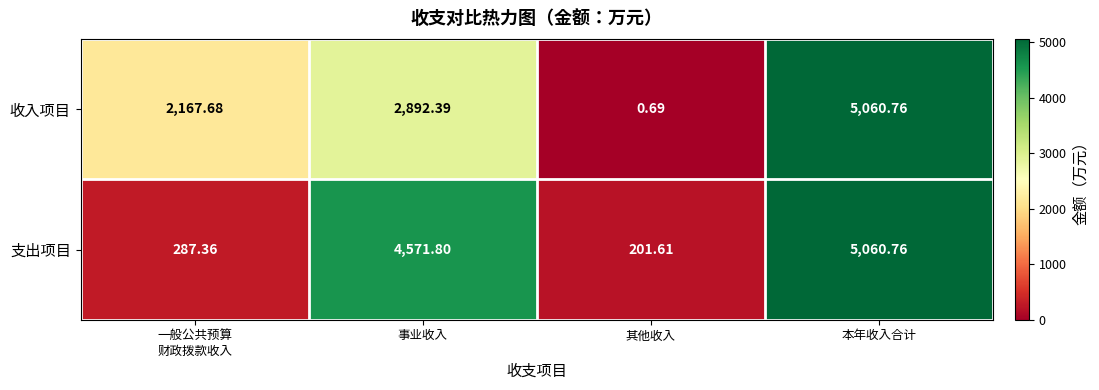

Which series has the widest spread of values?

收入项目